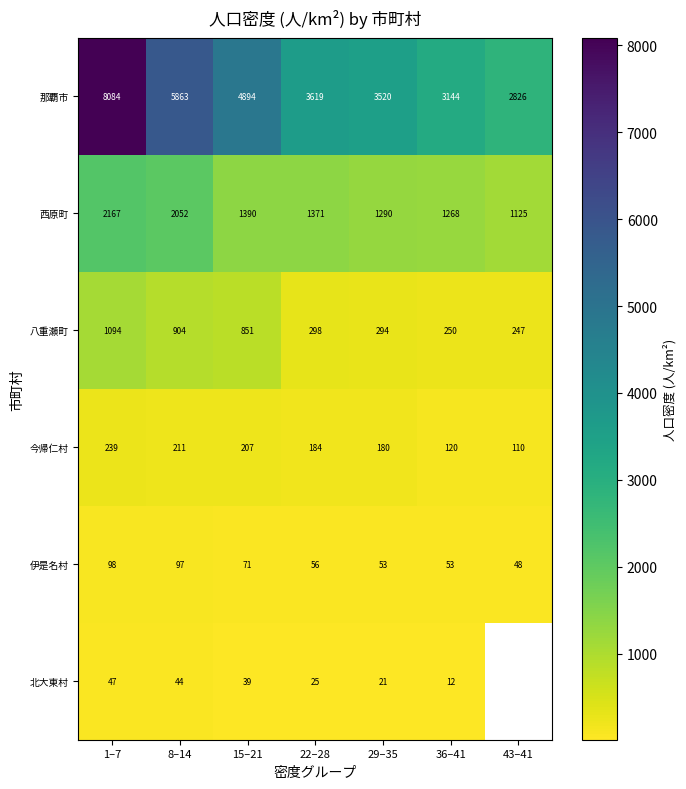

The 八重瀬町 series shows 150.7 at 43–41. True or false?

False